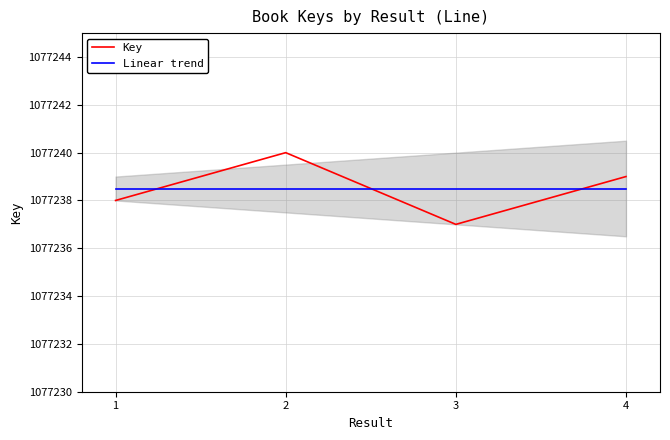

What is the difference between the Key values at 1 and 4?

1.0